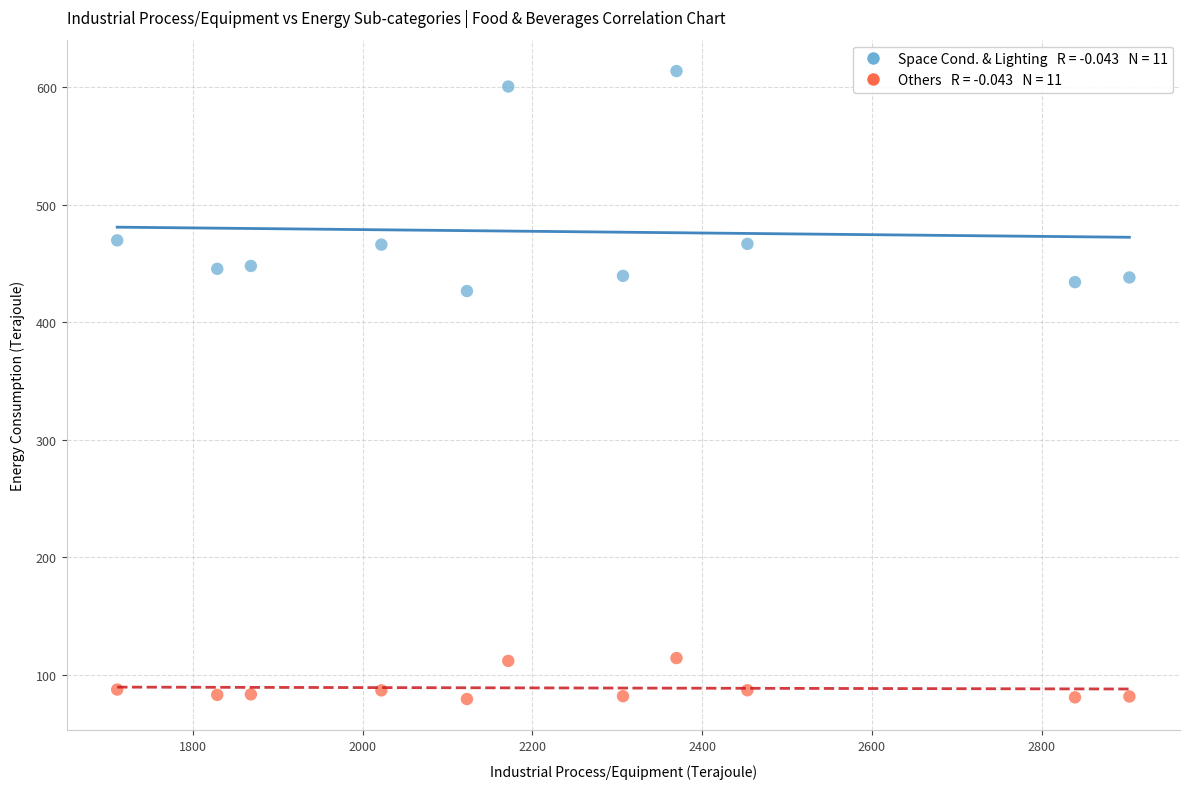

Across all series, what Y value is closest to 346?

426.6